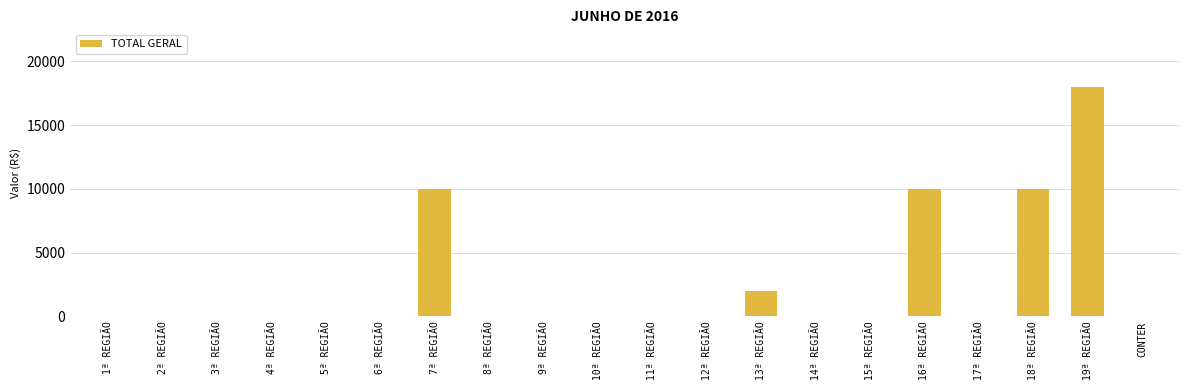

What is the sum of the values at 19ª REGIÃO and 18ª REGIÃO?

28009.9